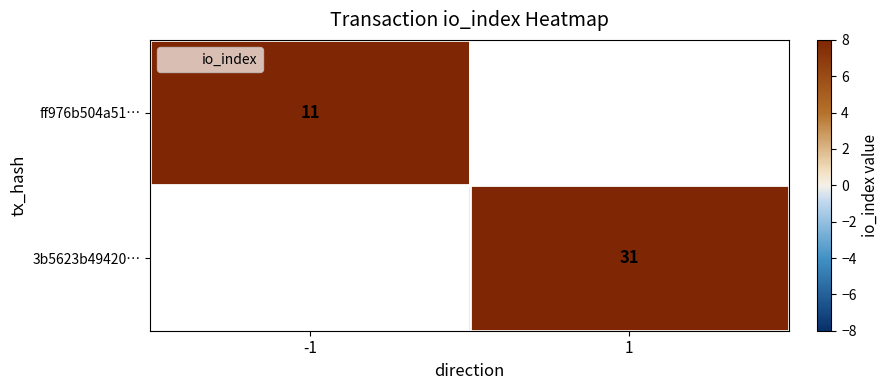

True or false: ff976b504a51… has a value of 11.0 at -1.

True